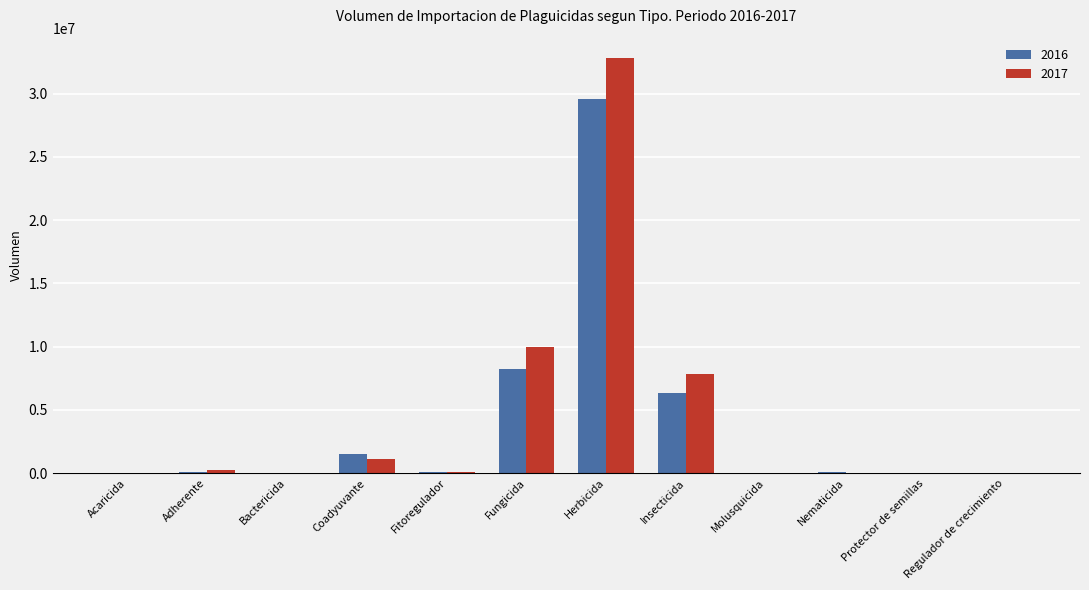

Does the chart contain stacked bars?

No